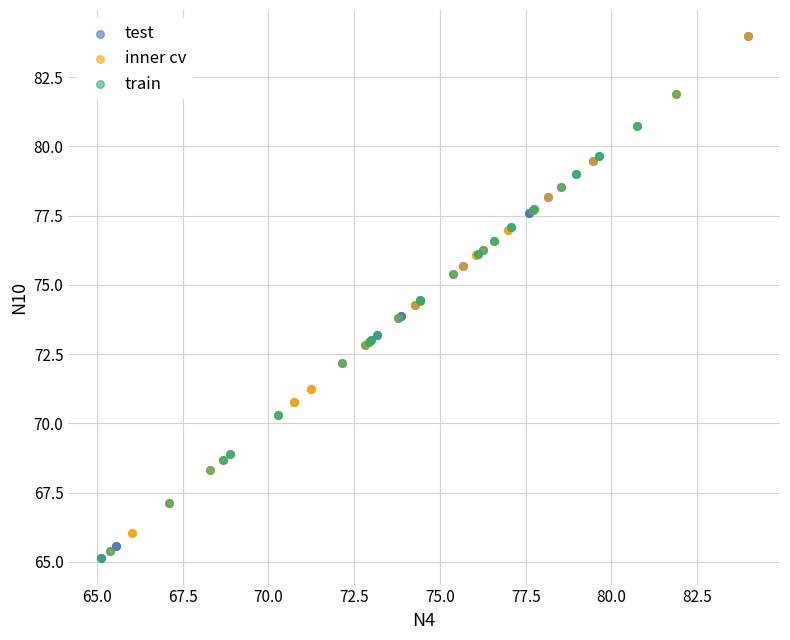

What are all the series names shown in the legend?

test, inner cv, train